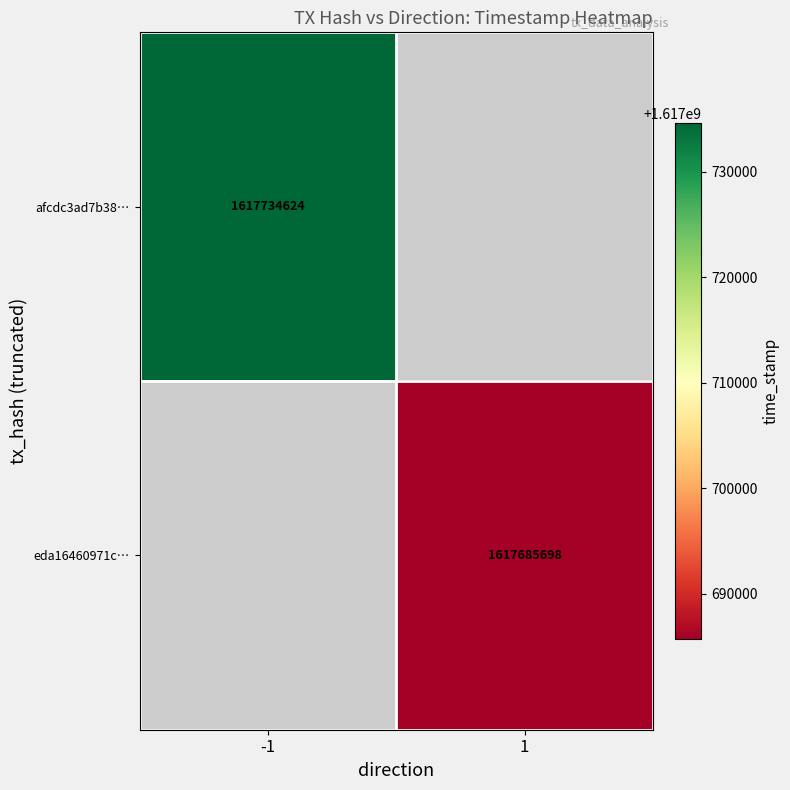

True or false: afcdc3ad7b38… has a value of 596287368 at -1.

False